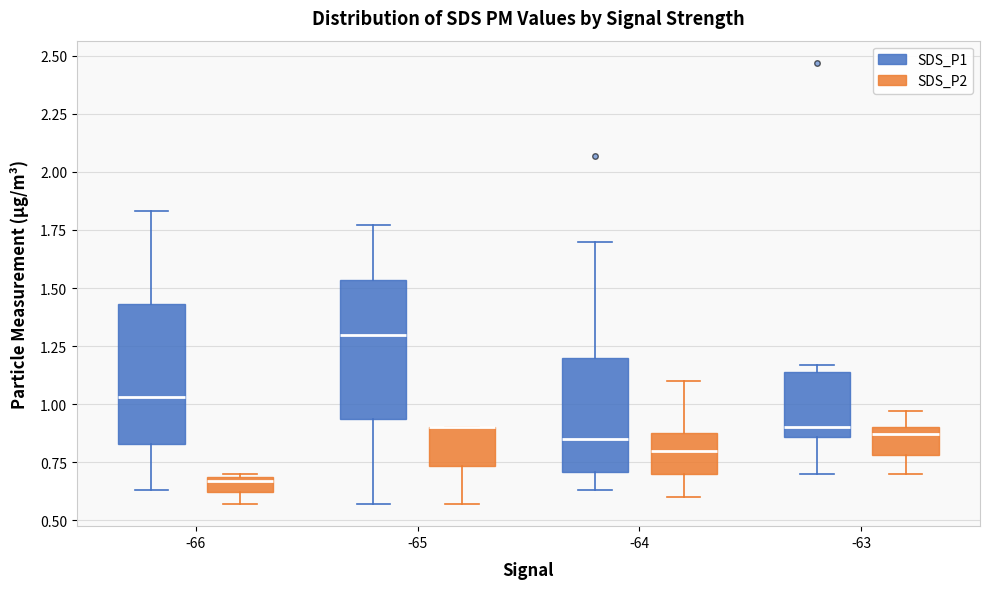

Where does the median line of the box for -63 (SDS_P1) sit on the y-axis? The values are not printed on the chart, so give them approximately, as read against the axis.

0.90